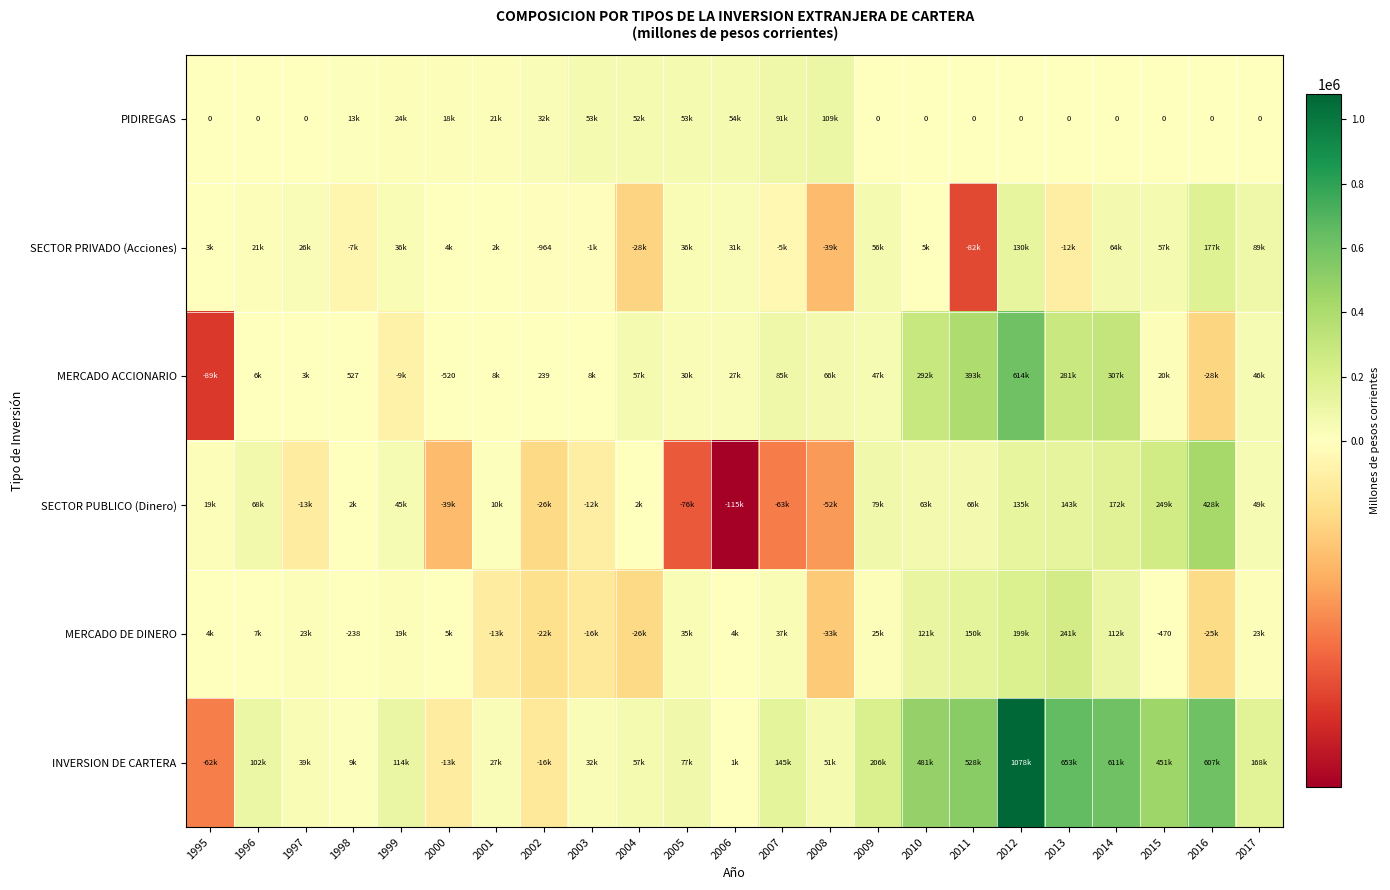

Is the value of SECTOR PRIVADO (Acciones) at 2010 greater than the value of SECTOR PUBLICO (Dinero) at 1998?

Yes